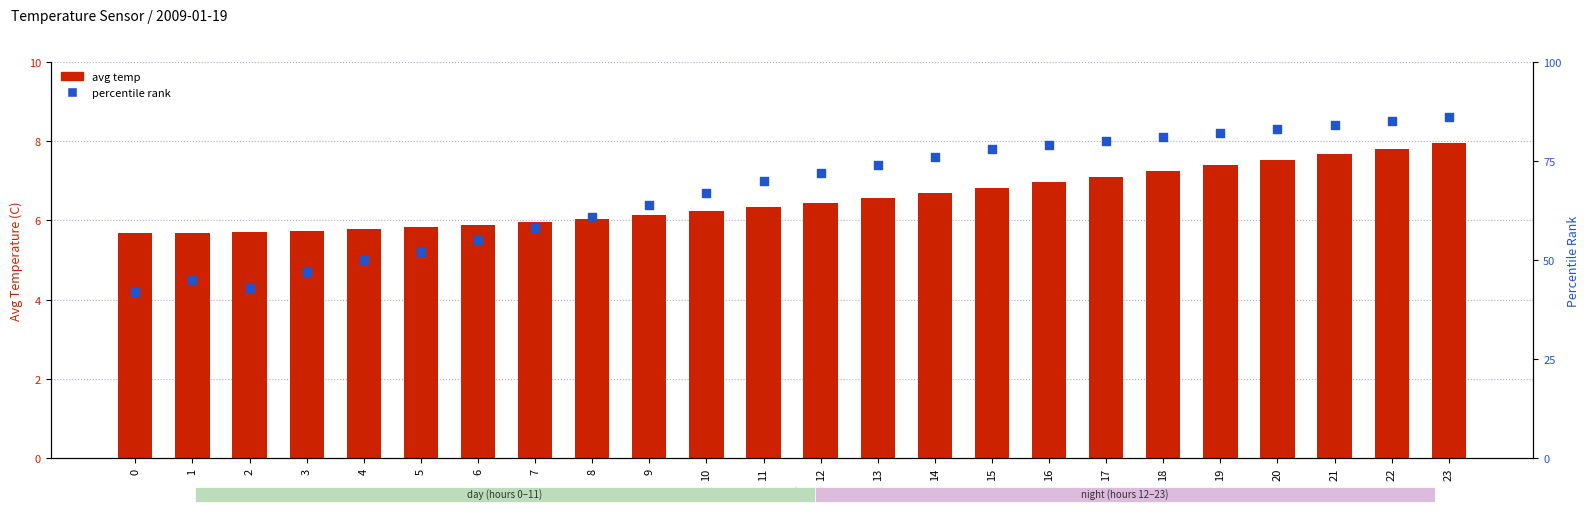

Which series reaches the maximum Y coordinate?

percentile rank